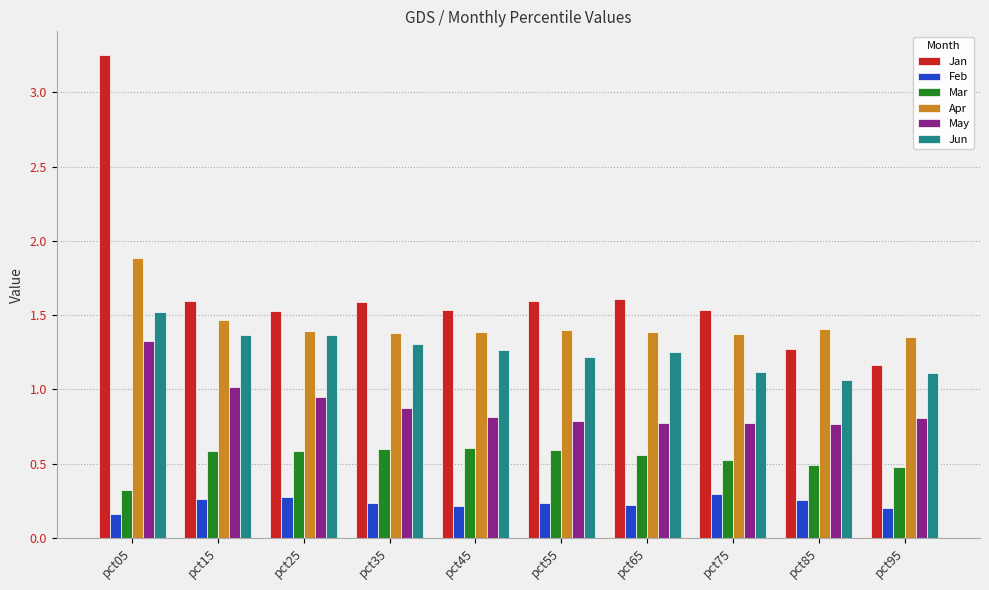

Is it true that Jan equals 1.6 at pct55?

True